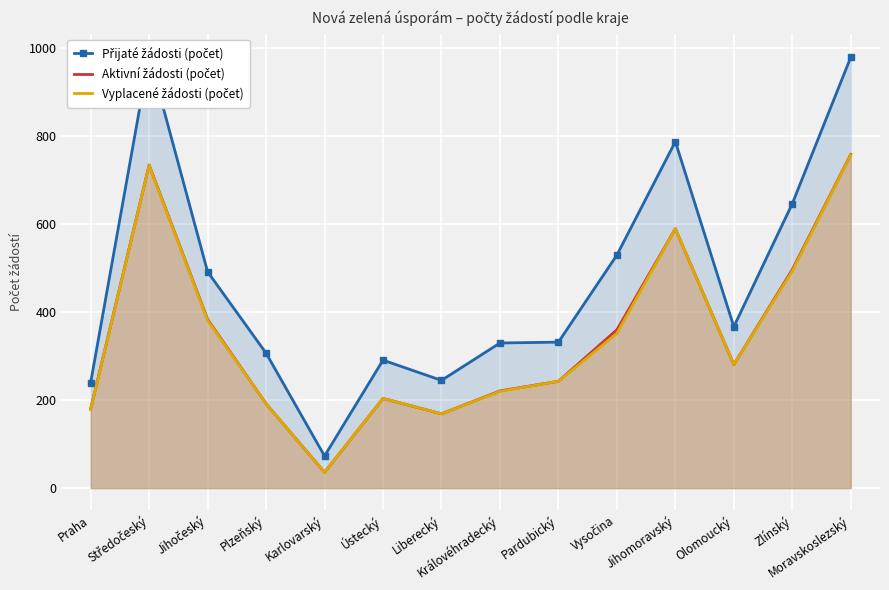

How many data points in Aktivní žádosti (počet) are less than 281?

7